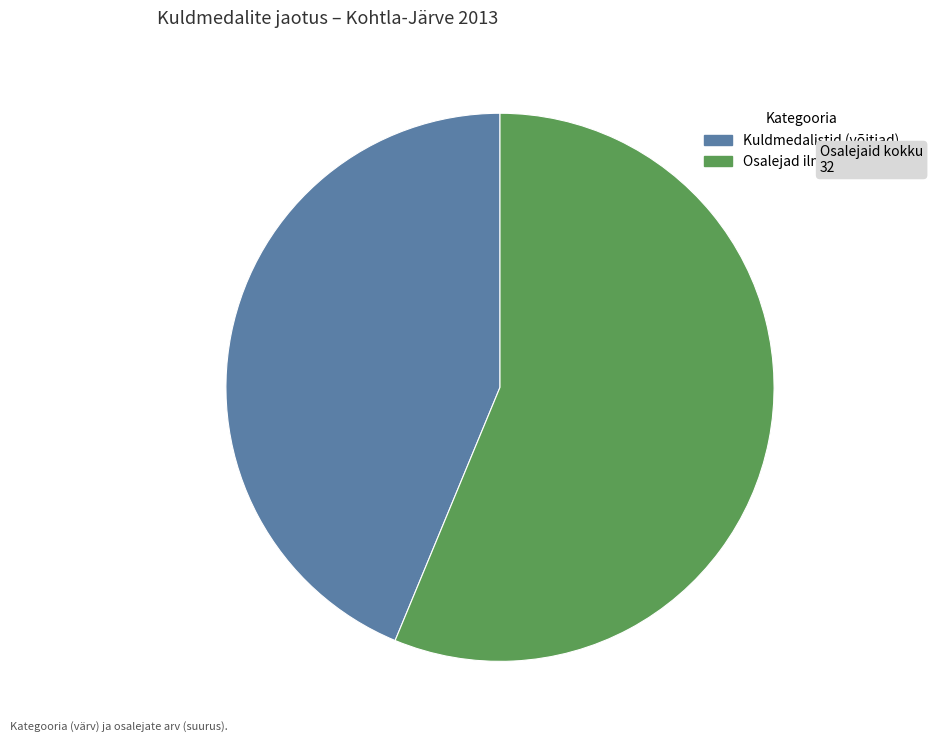

Does any single category account for the majority?

Yes